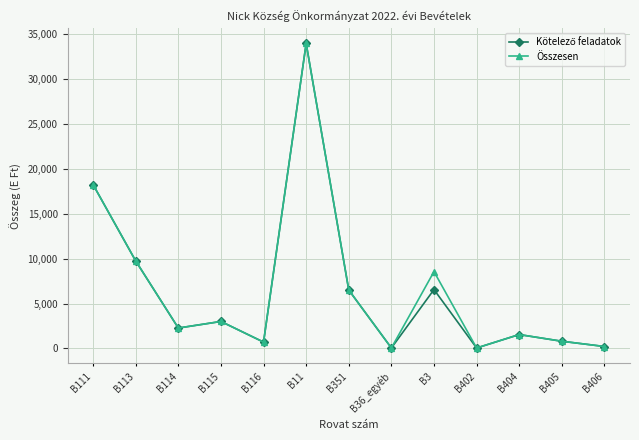

At which category is the sum across all series the highest?

B11